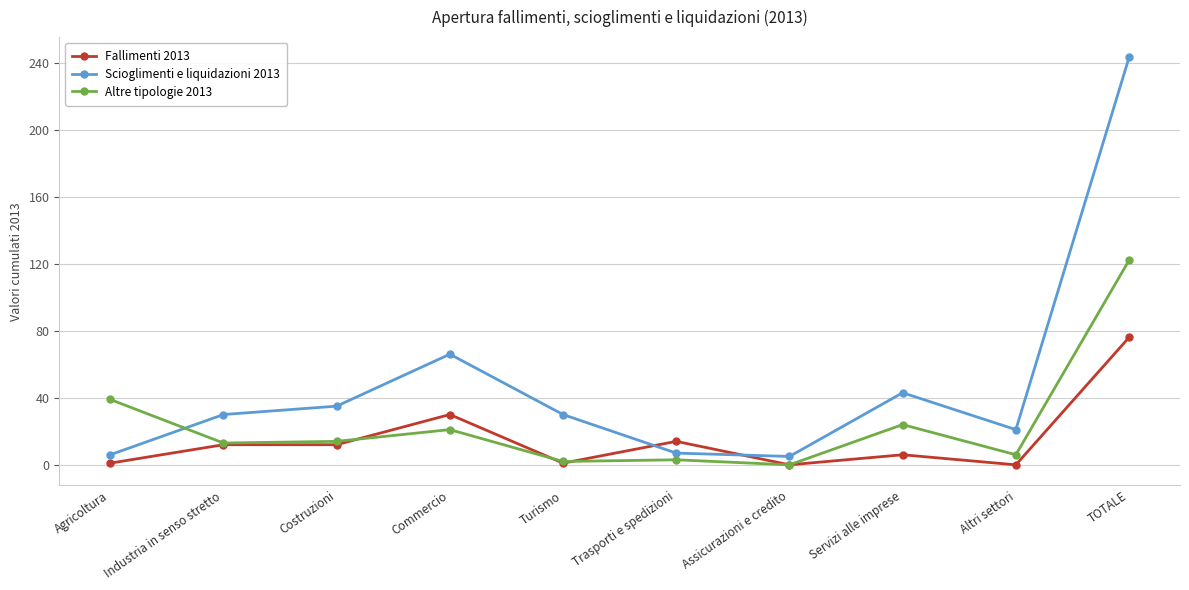

How many data points does each series have?

10